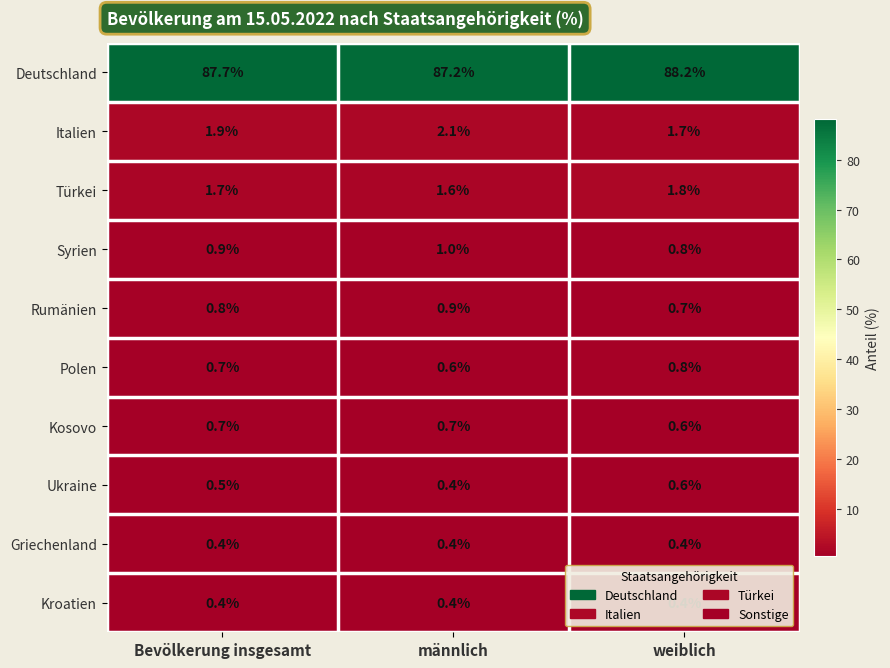

Which series has the widest spread of values?

Deutschland